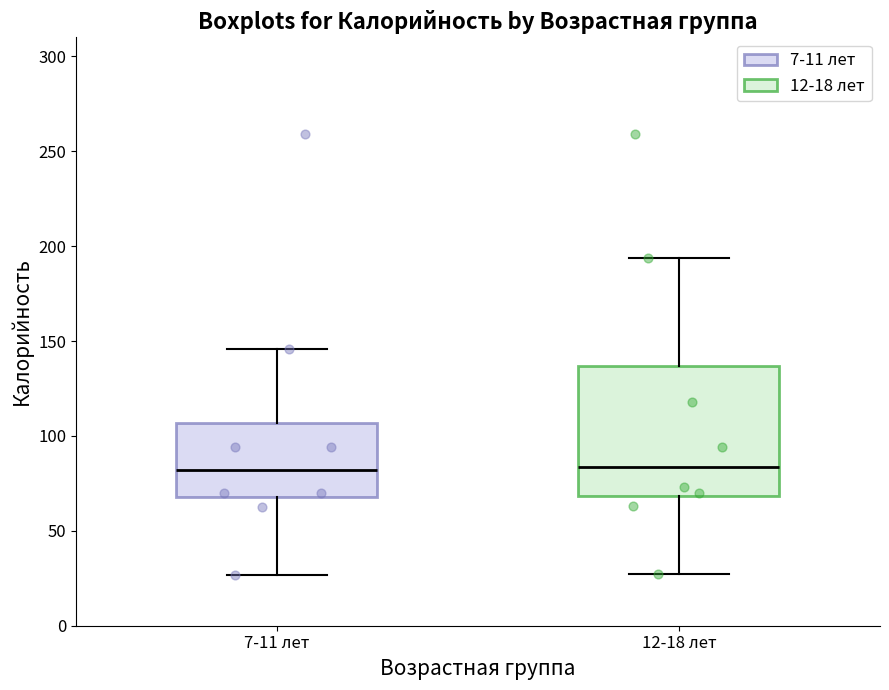

Reading left to right, read every box against the y-axis: the position of its median line, the range the box covers, and the ends of its whiskers. The values are not printed on the chart, so give them approximately, as read against the axis.

7-11 лет: median 80, box 70 to 105, whiskers 25 to 145
12-18 лет: median 85, box 70 to 135, whiskers 25 to 195